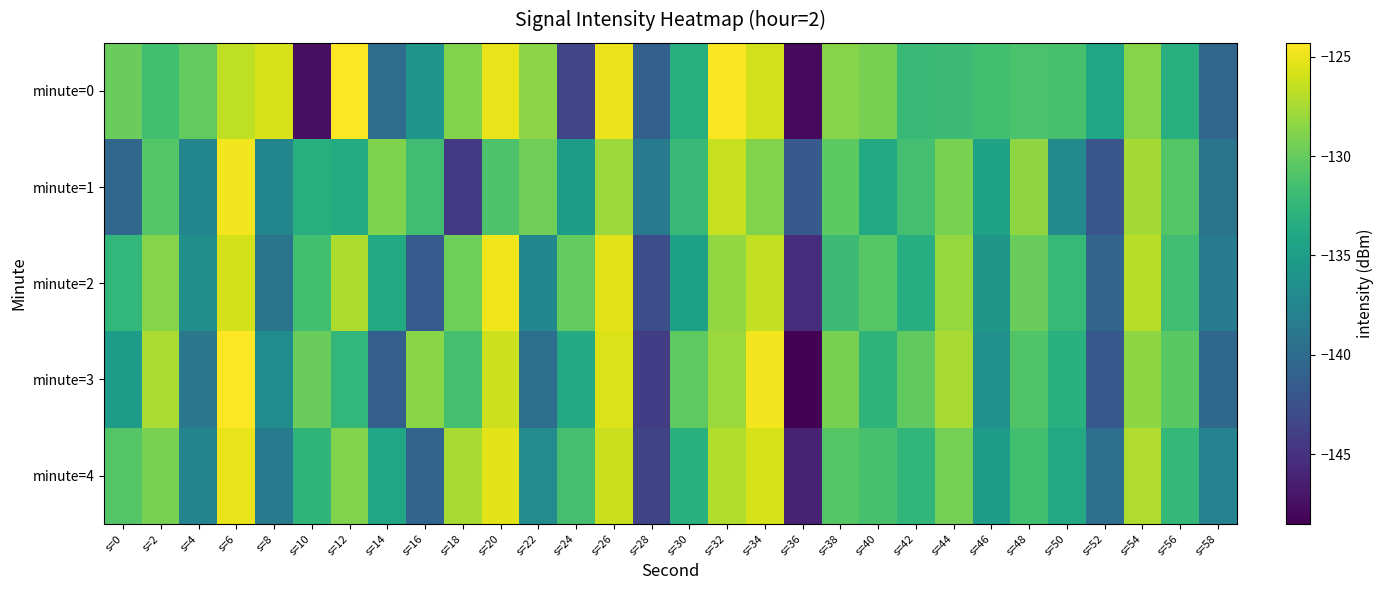

Reading left to right, extract all data points from this chart.

minute=0: s=0=-129.9	s=2=-131.6	s=4=-130.1	s=6=-126.7	s=8=-125.7	s=10=-147.5	s=12=-124.4	s=14=-139.8	s=16=-135.8	s=18=-128.9	s=20=-125.1	s=22=-128.5	s=24=-143.5	s=26=-125.0	s=28=-141.1	s=30=-133.4	s=32=-124.5	s=34=-125.9	s=36=-147.9	s=38=-128.7	s=40=-129.2	s=42=-132.1	s=44=-131.9	s=46=-131.6	s=48=-131.2	s=50=-131.3	s=52=-134.3	s=54=-128.7	s=56=-133.2	s=58=-140.5
minute=1: s=0=-140.5	s=2=-130.8	s=4=-137.4	s=6=-124.8	s=8=-137.3	s=10=-133.3	s=12=-133.6	s=14=-129.0	s=16=-131.7	s=18=-144.4	s=20=-131.1	s=22=-129.5	s=24=-135.2	s=26=-127.8	s=28=-138.6	s=30=-132.1	s=32=-126.3	s=34=-128.9	s=36=-141.7	s=38=-130.4	s=40=-133.8	s=42=-131.5	s=44=-129.2	s=46=-134.6	s=48=-128.3	s=50=-136.9	s=52=-142.1	s=54=-127.6	s=56=-130.8	s=58=-139.2
minute=2: s=0=-132.5	s=2=-128.7	s=4=-136.4	s=6=-125.9	s=8=-139.2	s=10=-131.6	s=12=-127.3	s=14=-133.8	s=16=-141.5	s=18=-129.6	s=20=-124.8	s=22=-137.2	s=24=-130.1	s=26=-125.4	s=28=-142.8	s=30=-134.7	s=32=-128.2	s=34=-126.5	s=36=-145.3	s=38=-131.9	s=40=-130.6	s=42=-133.4	s=44=-128.1	s=46=-135.7	s=48=-129.8	s=50=-132.3	s=52=-140.6	s=54=-126.9	s=56=-131.7	s=58=-138.4
minute=3: s=0=-135.2	s=2=-127.4	s=4=-138.9	s=6=-124.3	s=8=-136.7	s=10=-129.8	s=12=-132.5	s=14=-141.2	s=16=-128.6	s=18=-131.4	s=20=-126.1	s=22=-139.8	s=24=-133.7	s=26=-125.6	s=28=-144.1	s=30=-130.3	s=32=-127.9	s=34=-124.7	s=36=-148.5	s=38=-129.3	s=40=-132.8	s=42=-130.2	s=44=-127.5	s=46=-136.3	s=48=-130.9	s=50=-133.1	s=52=-141.8	s=54=-128.4	s=56=-130.5	s=58=-140.3
minute=4: s=0=-130.8	s=2=-129.2	s=4=-137.6	s=6=-125.1	s=8=-138.4	s=10=-132.7	s=12=-128.9	s=14=-134.3	s=16=-140.7	s=18=-127.5	s=20=-125.3	s=22=-136.8	s=24=-131.4	s=26=-126.2	s=28=-143.5	s=30=-133.1	s=32=-127.1	s=34=-125.8	s=36=-146.2	s=38=-130.7	s=40=-131.3	s=42=-132.6	s=44=-129.4	s=46=-135.1	s=48=-131.6	s=50=-133.9	s=52=-139.7	s=54=-127.2	s=56=-132.4	s=58=-137.8